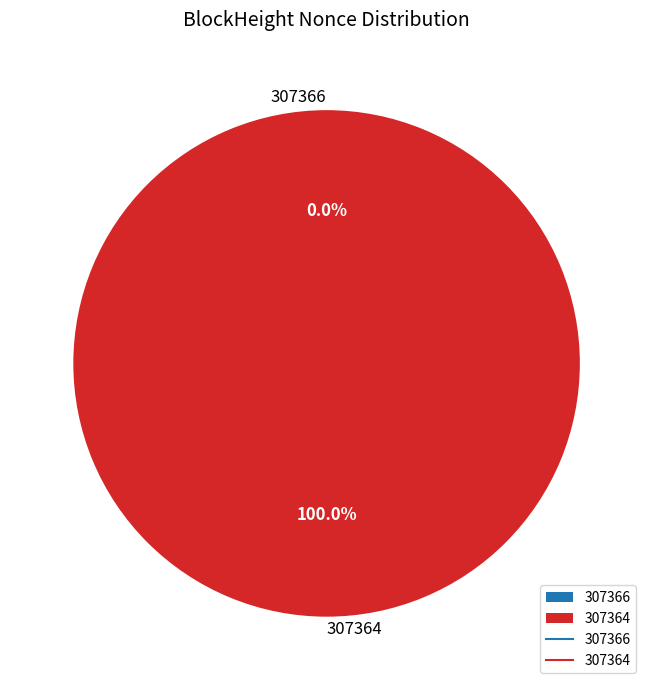

What is the total percentage of 307366 and 307364?

100.0%